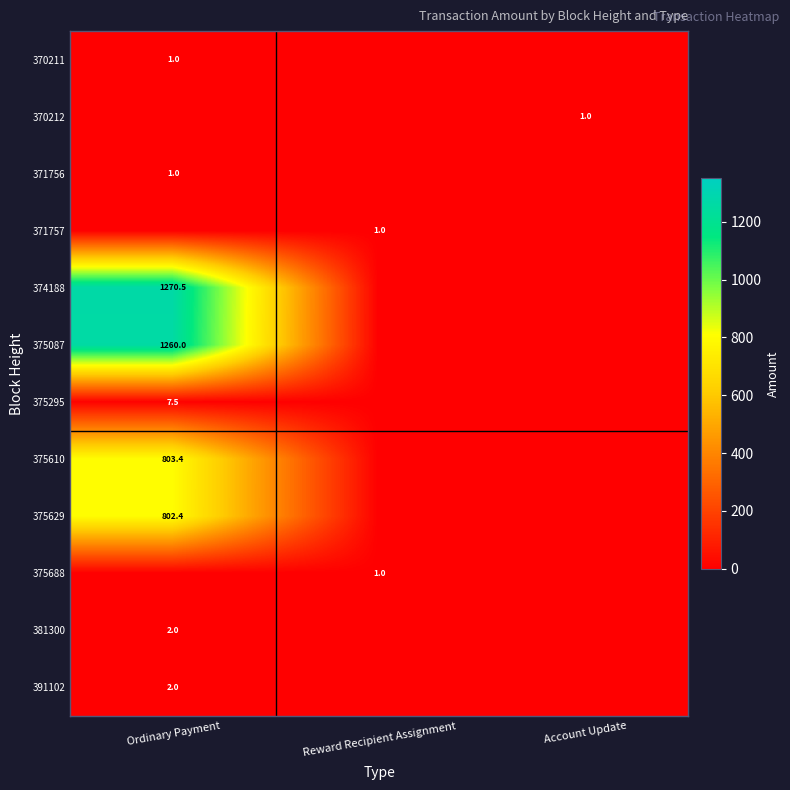

True or false: 375629 has a value of 802.4 at Ordinary Payment.

True